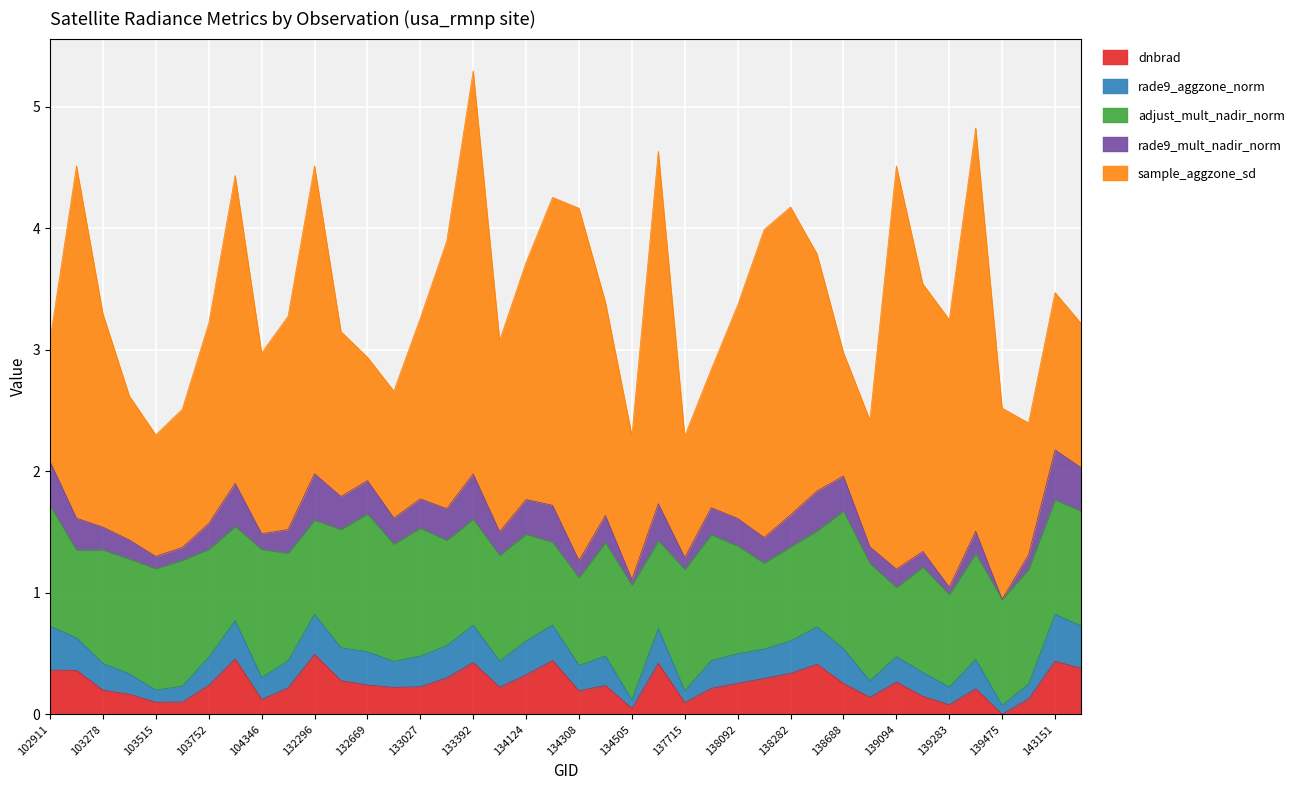

What is the difference between the rade9_mult_nadir_norm values at 133392 and 103270?

0.1